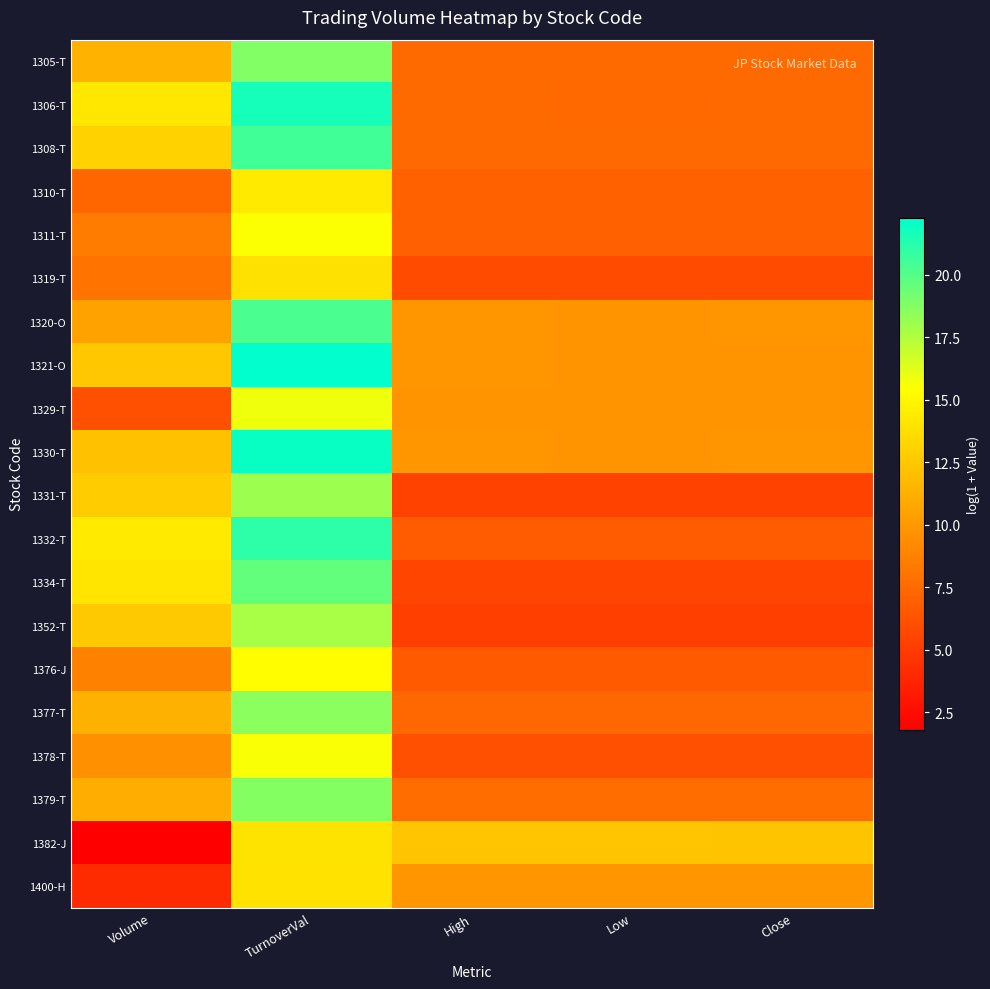

Which category has the lowest value across all series?

Volume